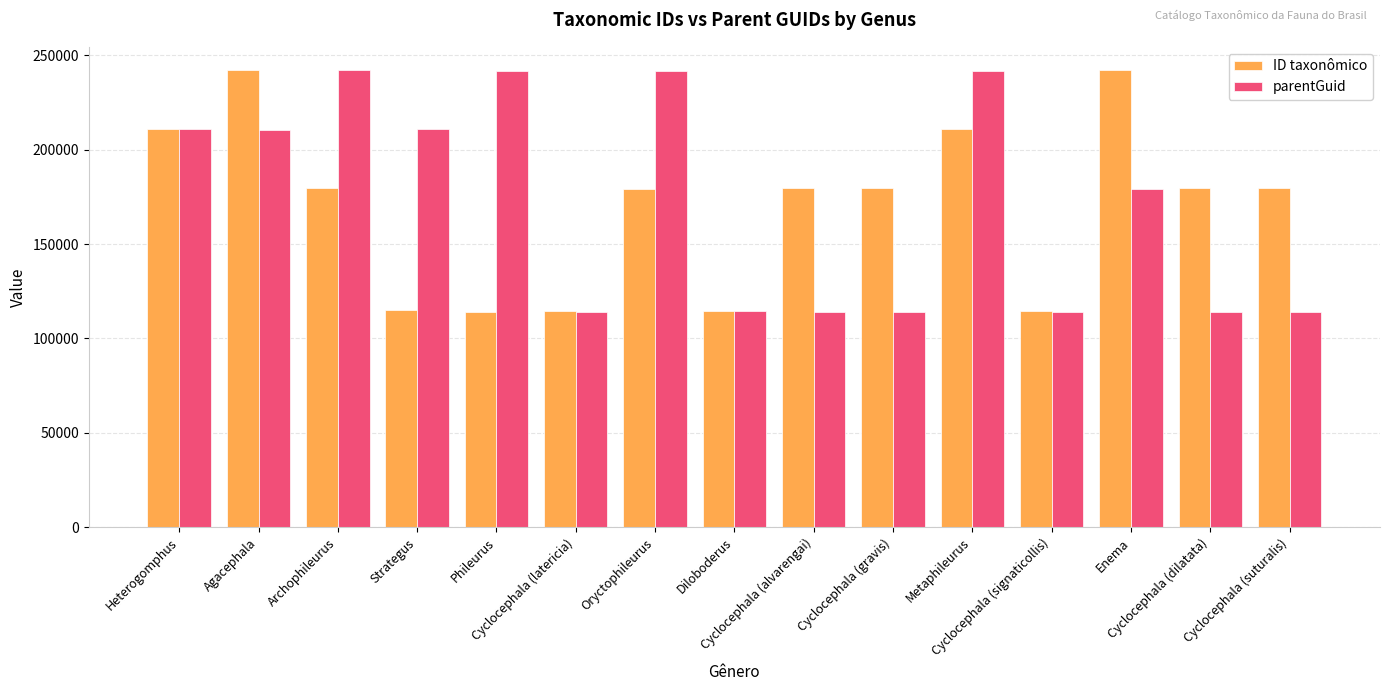

What is the label of the 1st bar from the right?

Cyclocephala (suturalis)